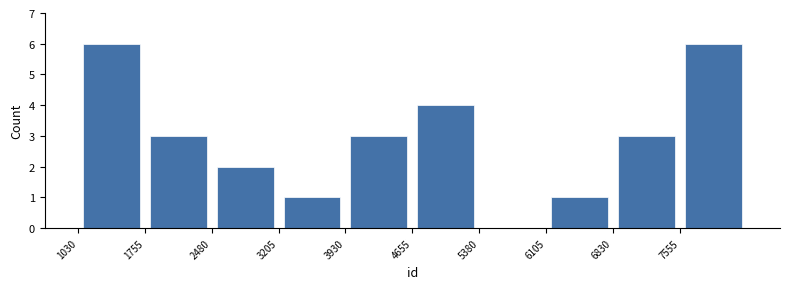

Reading left to right, transcribe this chart: for each bar, give the range it covers on the x-axis and its height. Neither the bar edges nor the heights are printed on the chart, so give them approximately, as read against the axes.

1000 to 1800: 6
1800 to 2500: 3
2500 to 3200: 2
3200 to 3900: 1
3900 to 4700: 3
4700 to 5400: 4
5400 to 6100: 0
6100 to 6800: 1
6800 to 7600: 3
7600 to 8300: 6